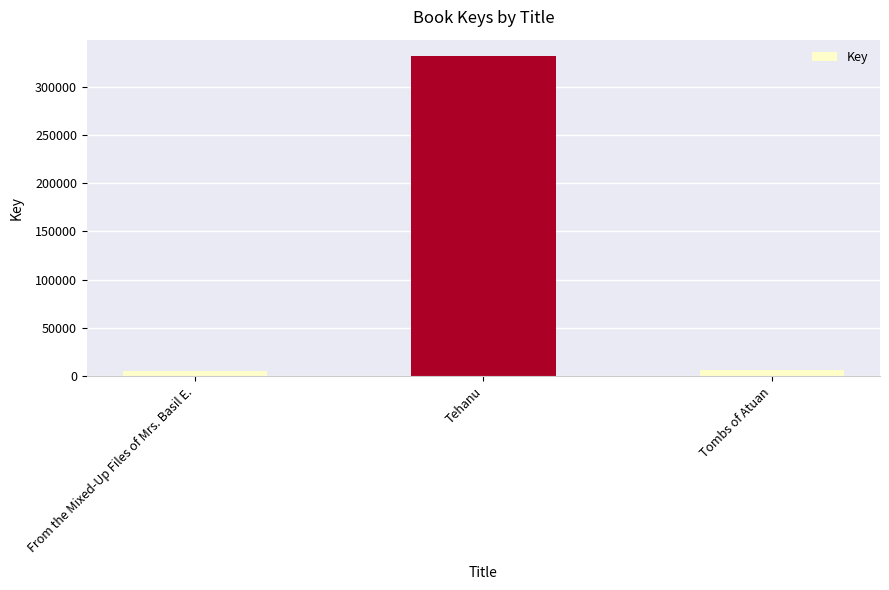

Is it true that the value at Tehanu is 148302?

False